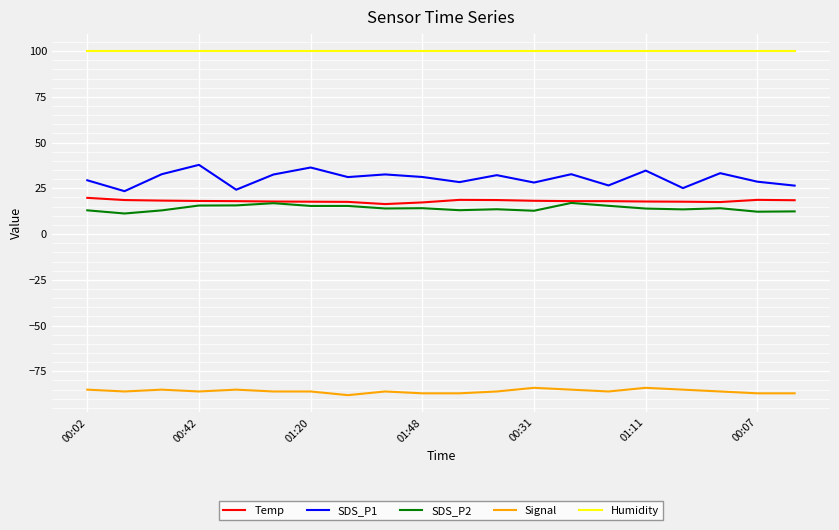

Which series has the largest total across all categories?

Humidity